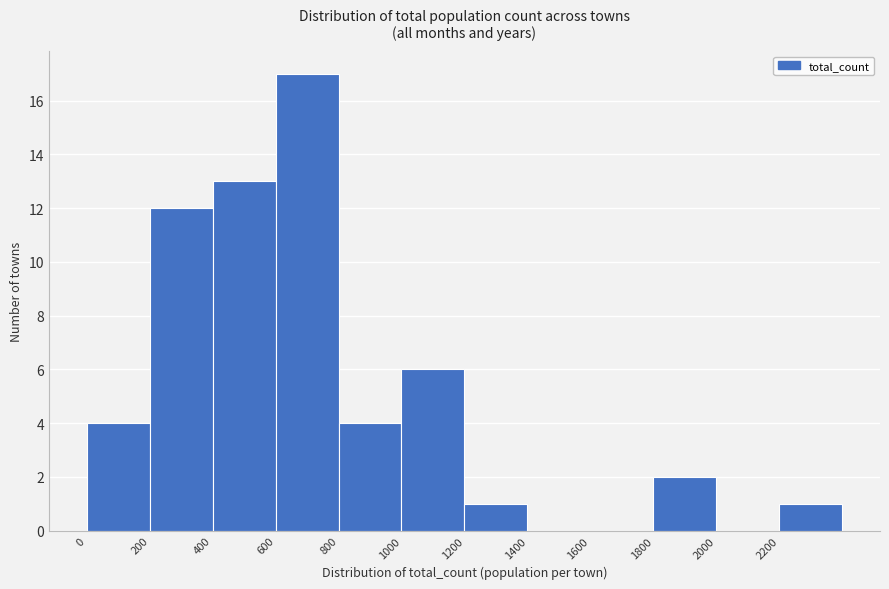

What is the height of the bar covering 1200 to 1400 on the x-axis? The values are not printed on the chart, so give them approximately, as read against the axis.

1